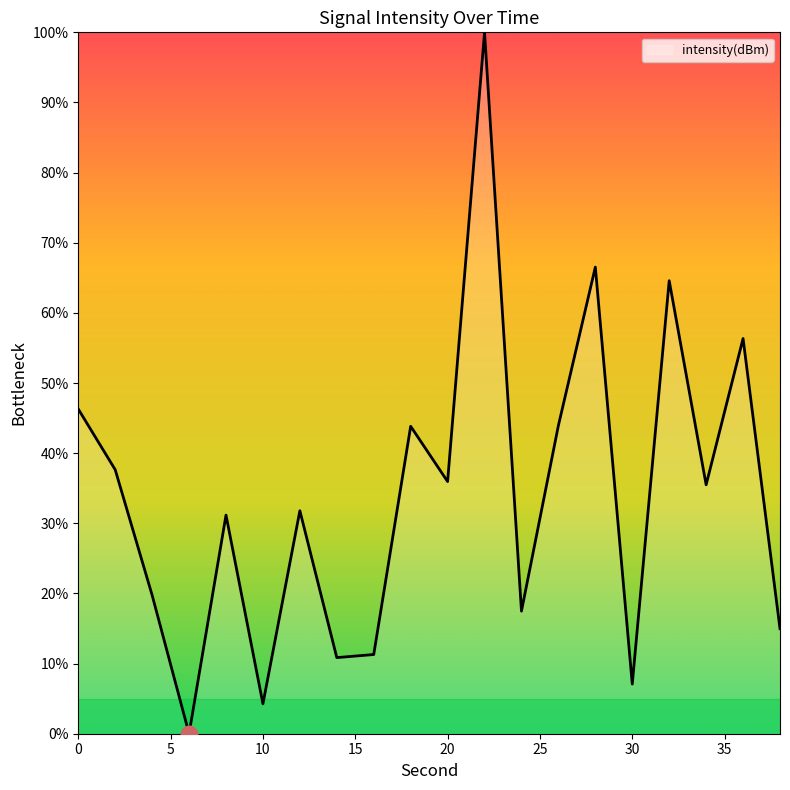

What is the sum of all values?

679.2